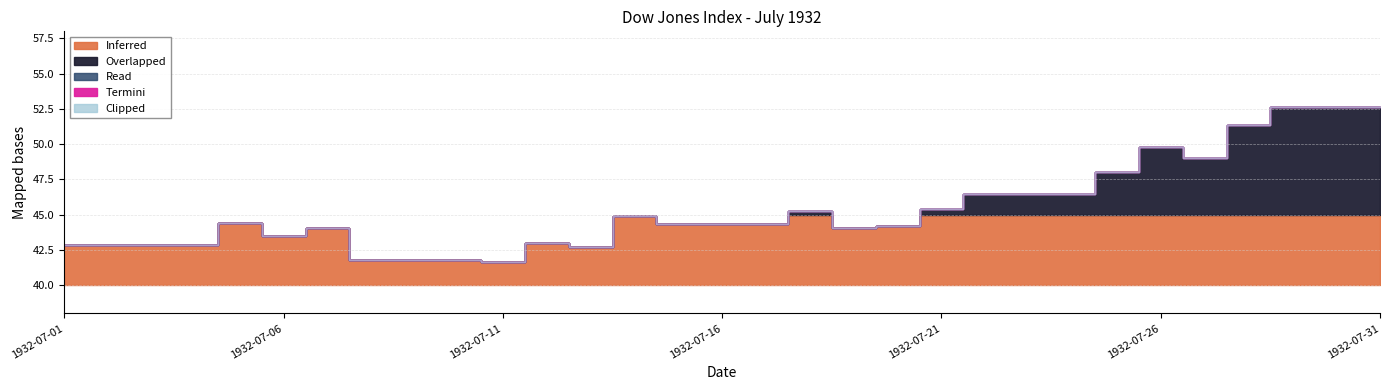

Where is the first local maximum?

1932-07-05